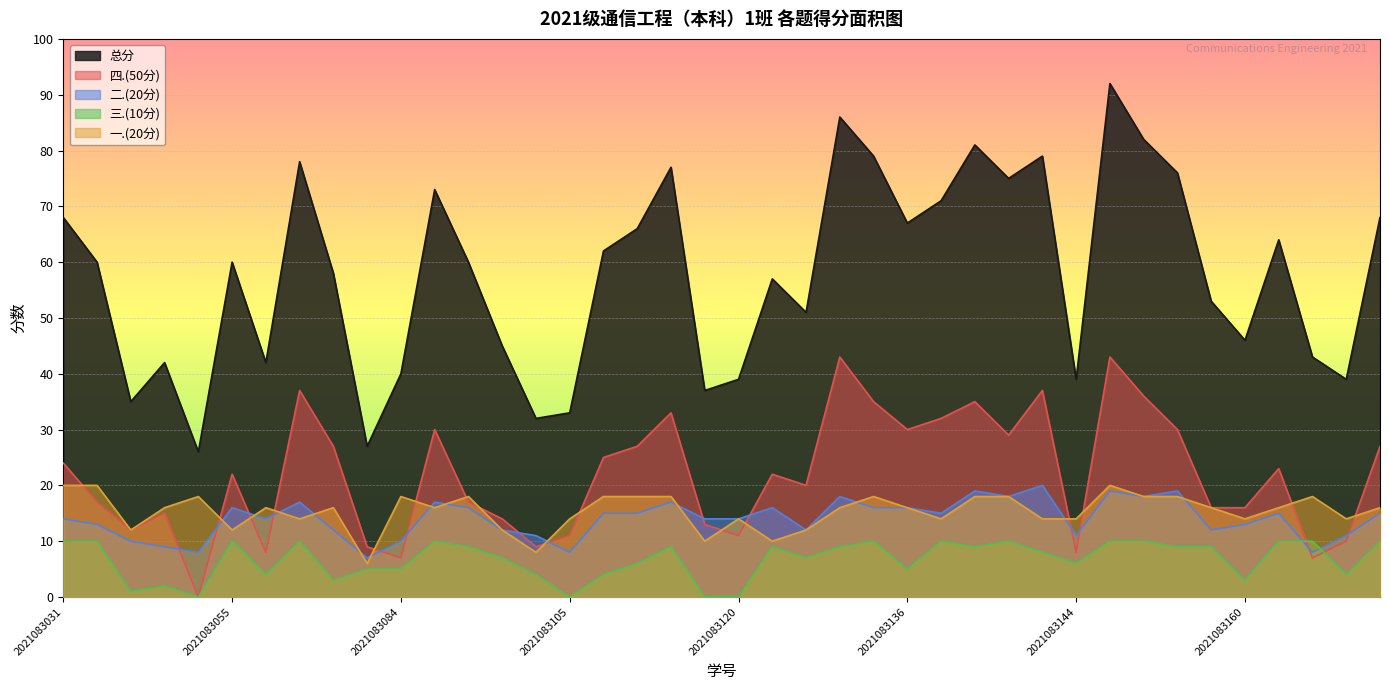

At which label does 一.(20分) first exceed 16?

2021083031